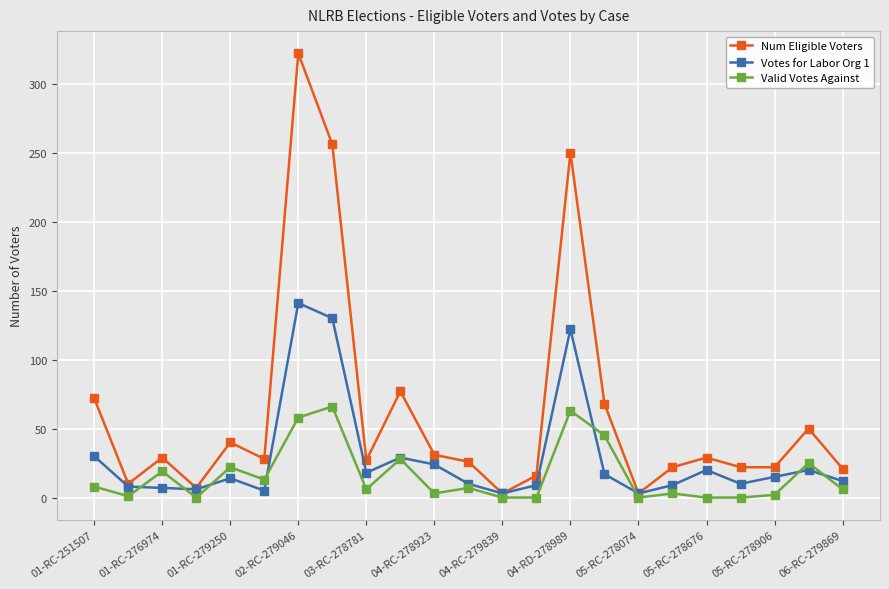

True or false: Num Eligible Voters has more than 2 interior local peaks.

True